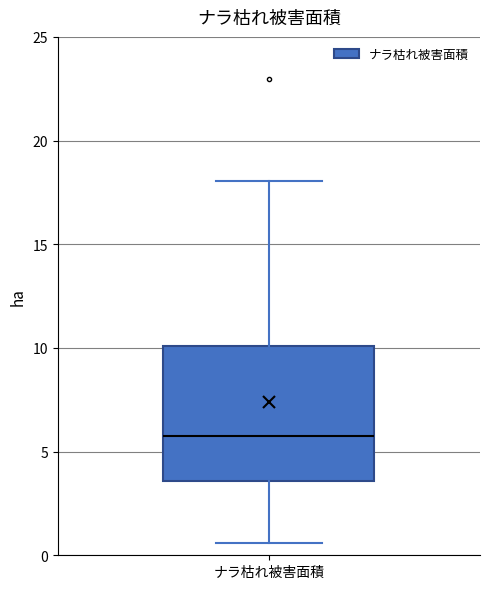

Where does the lower whisker of the box for ナラ枯れ被害面積 end on the y-axis? The values are not printed on the chart, so give them approximately, as read against the axis.

0.5